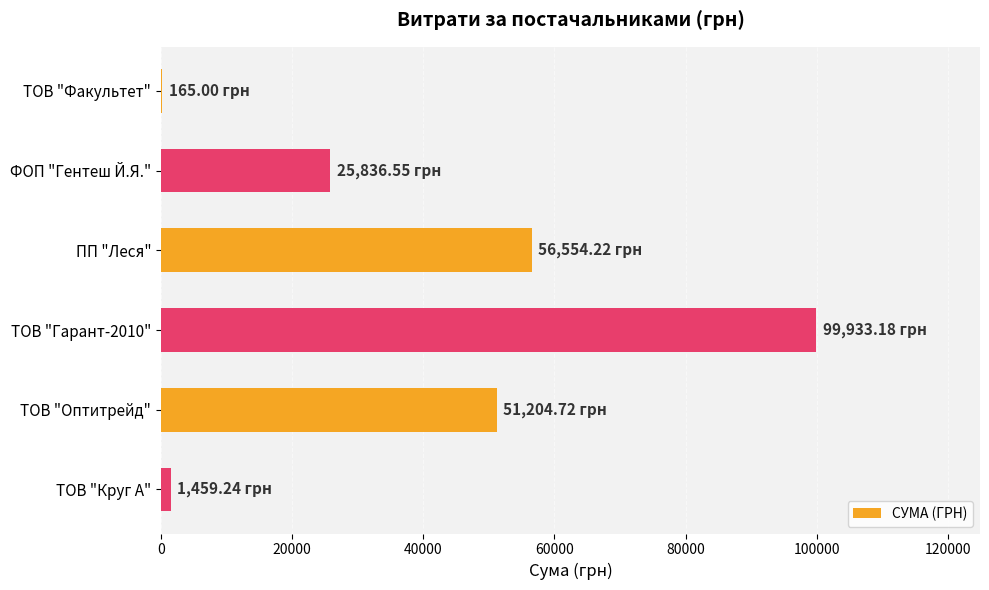

Which has a higher value, ТОВ "Оптитрейд" or ТОВ "Гарант-2010"?

ТОВ "Гарант-2010"